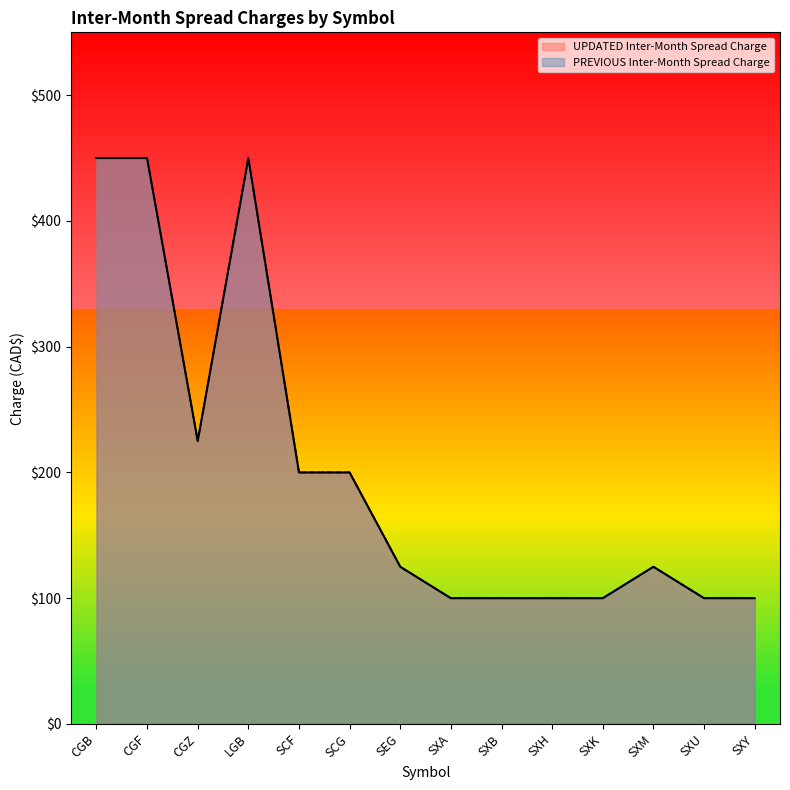

Is it true that the value at SEG is 200?

False